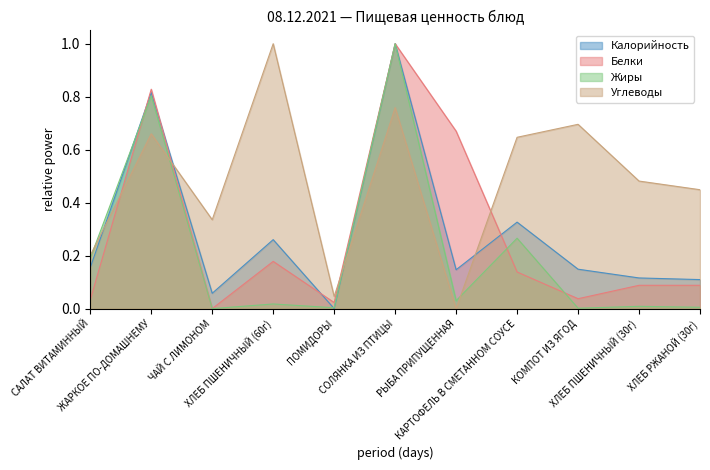

At РЫБА ПРИПУЩЕННАЯ, list the series in order from smallest to largest.

Углеводы, Жиры, Калорийность, Белки